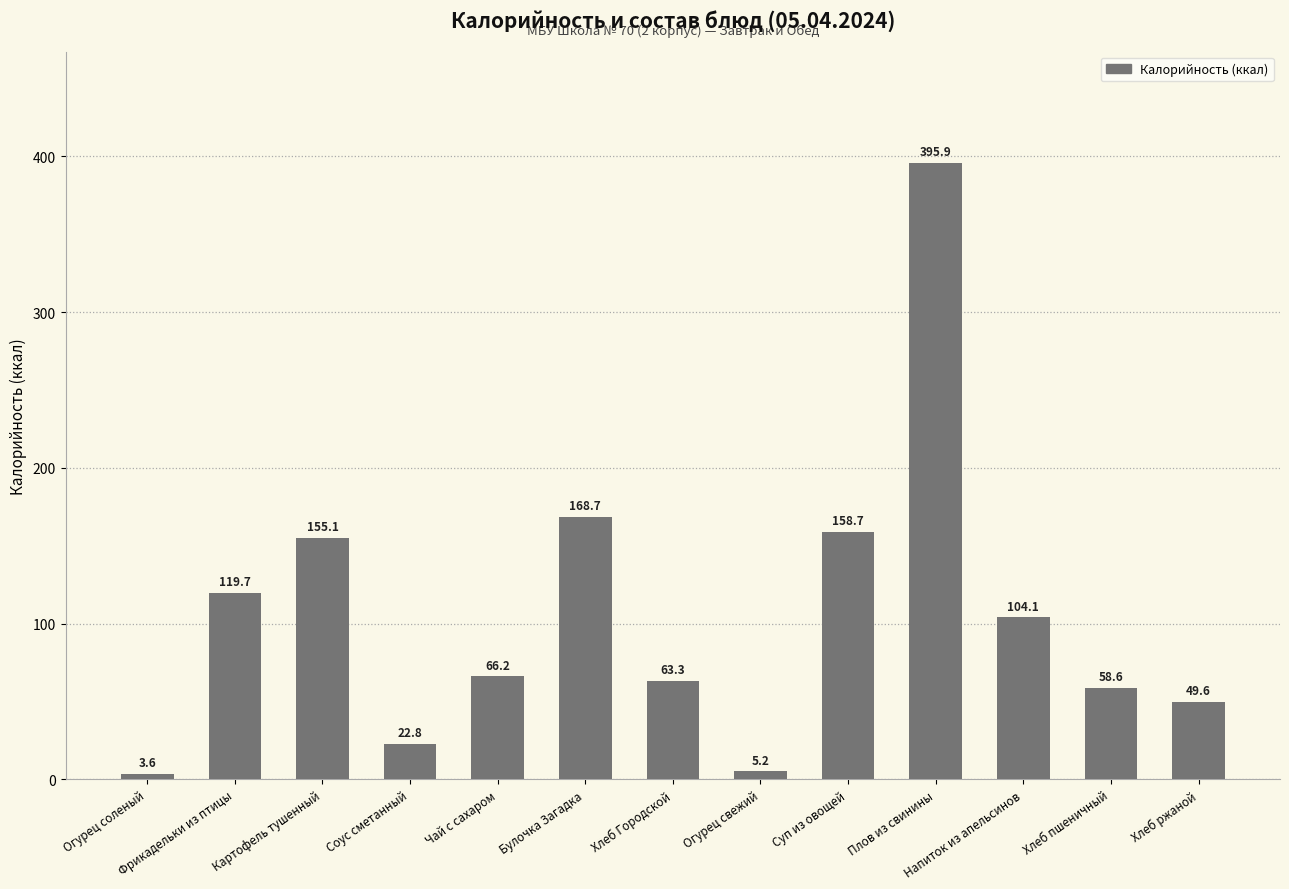

The value at Булочка Загадка is 168.7. True or false?

True